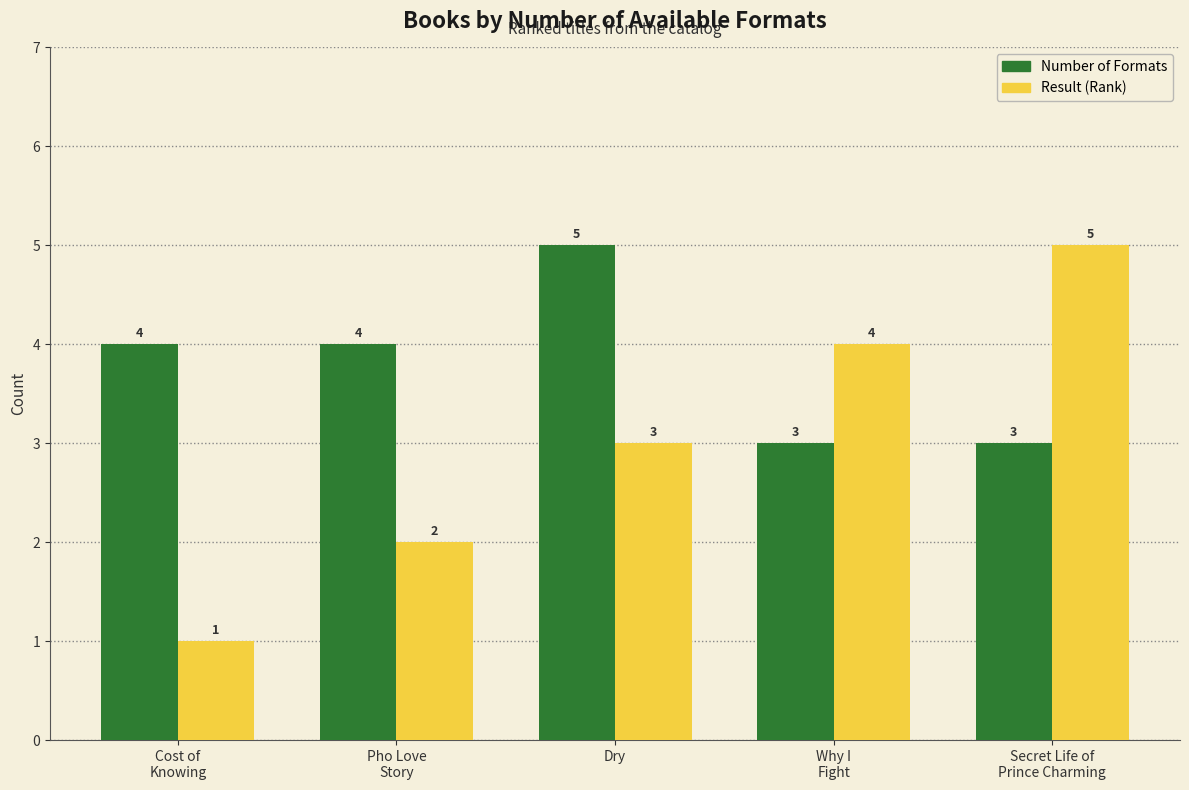

List the series in order of their overall mean, highest first.

Number of Formats, Result (Rank)